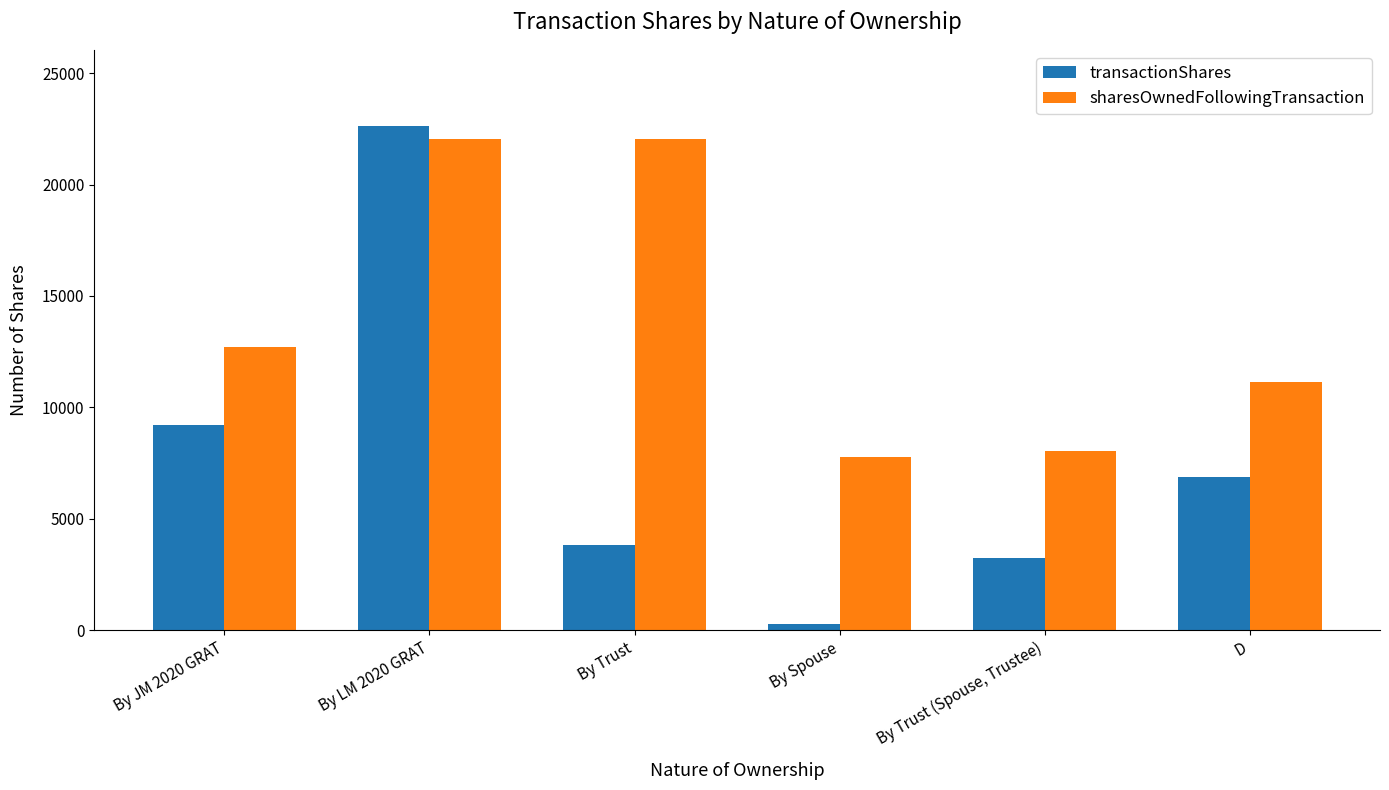

Does the chart contain any negative values?

No